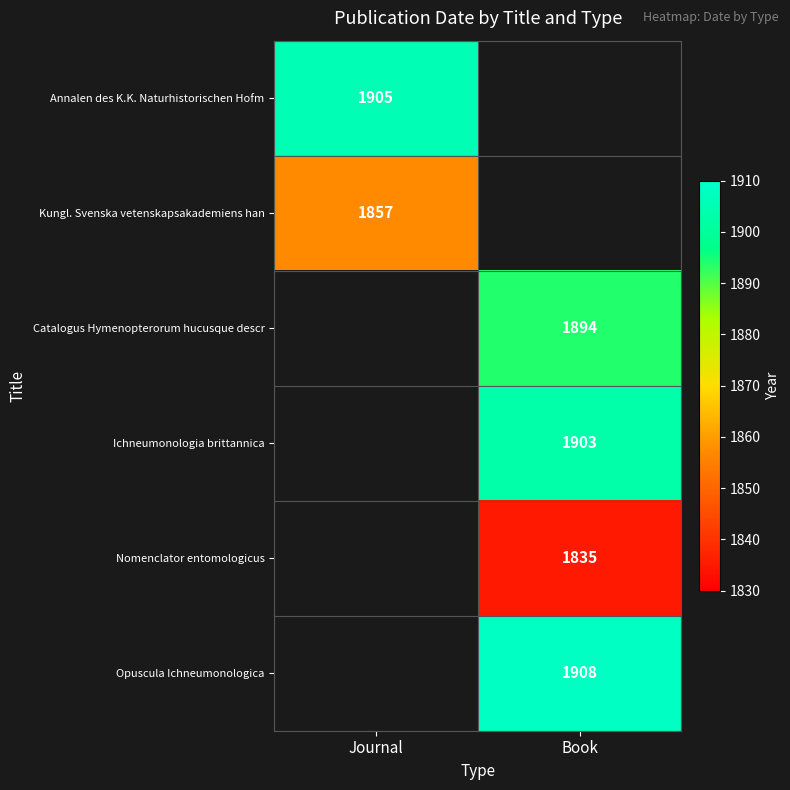

The value of Opuscula Ichneumonologica at Book is 1908. True or false?

True